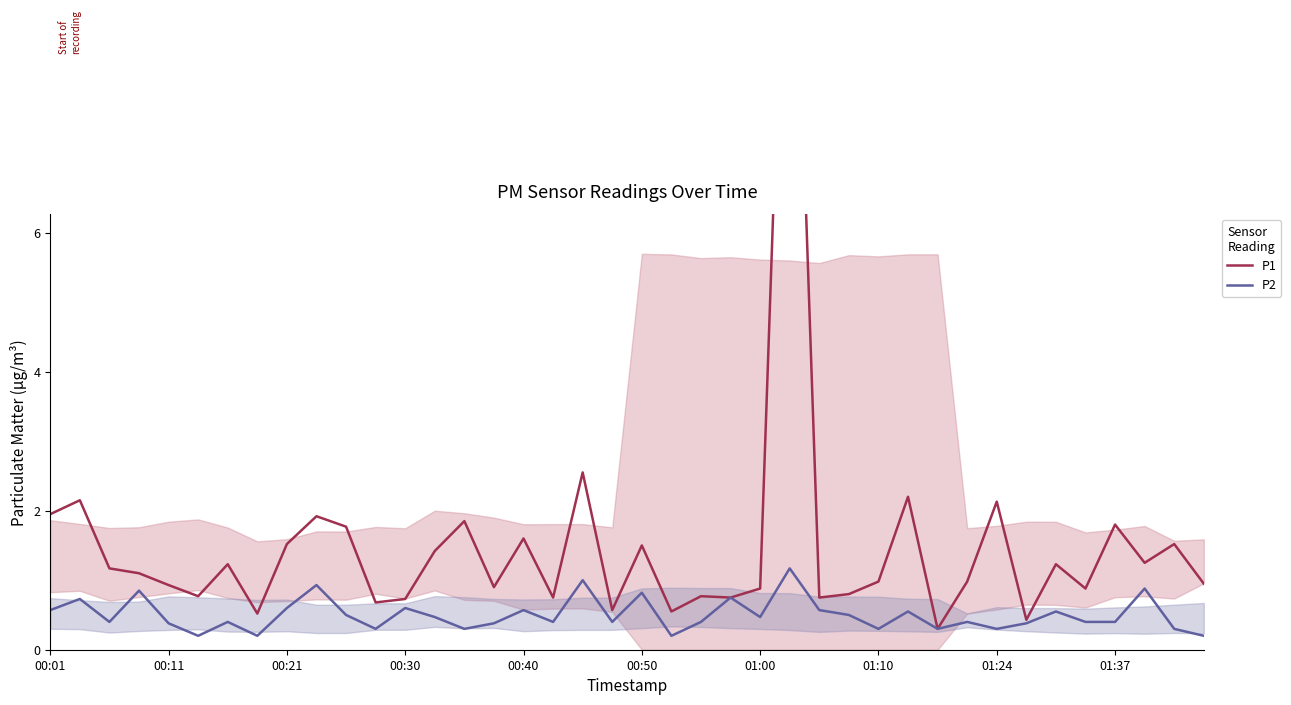

The P2 series shows 0.6 at 00:21. True or false?

True